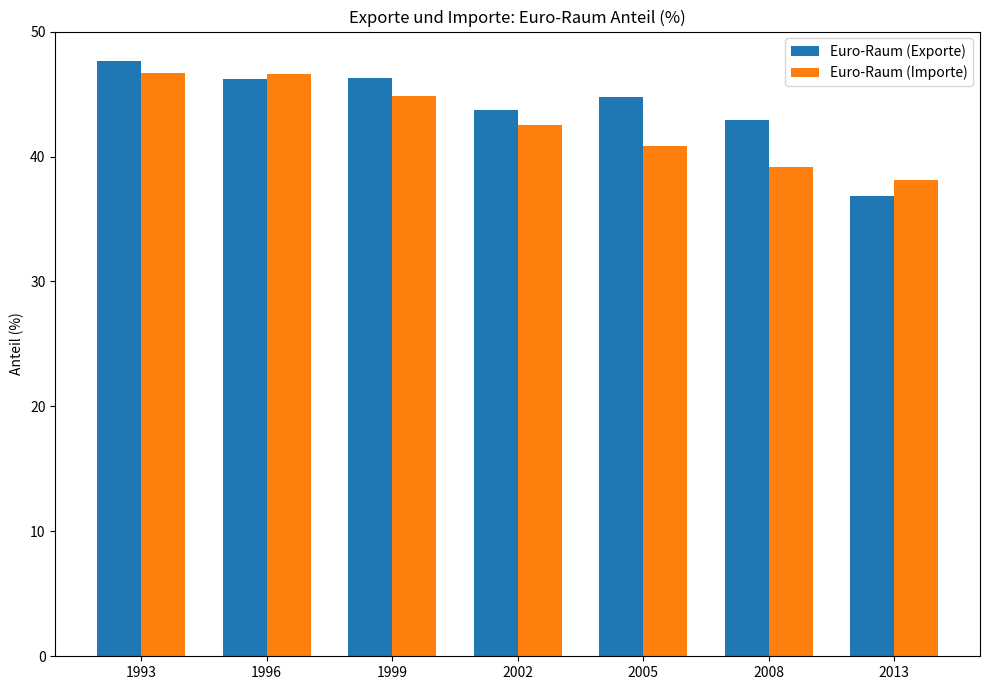

Which series changed the most between 2005 and 2008?

Euro-Raum (Exporte)